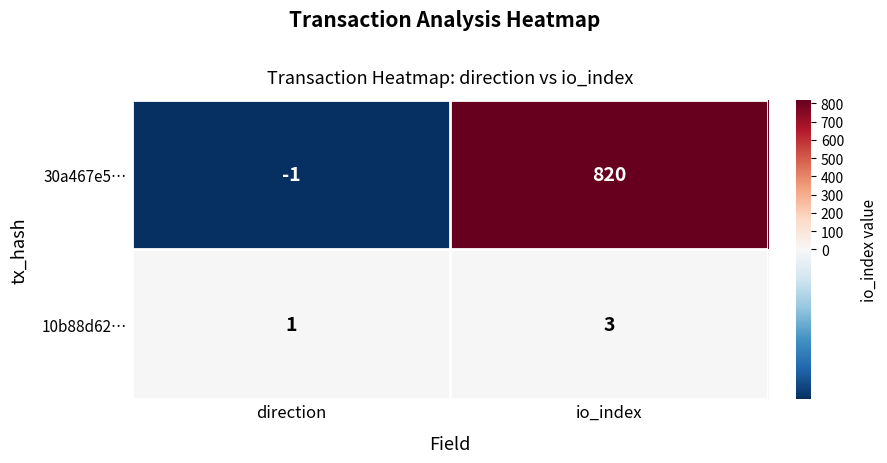

The value of 30a467e5… at direction is 0. True or false?

False